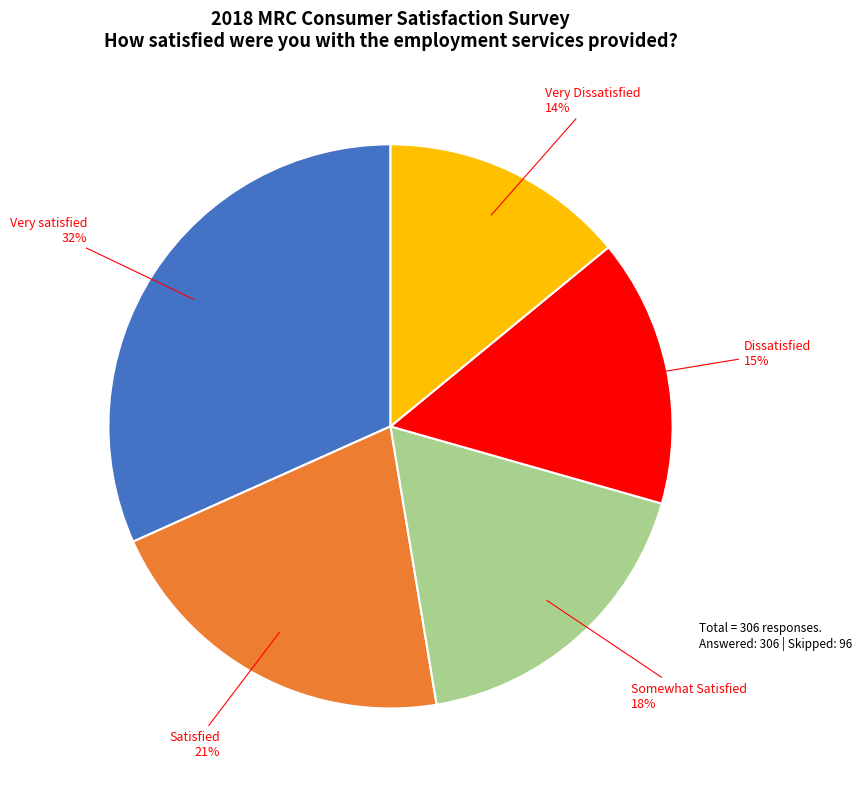

To the nearest percent, what is the difference between the largest and smallest slice percentages?

18%